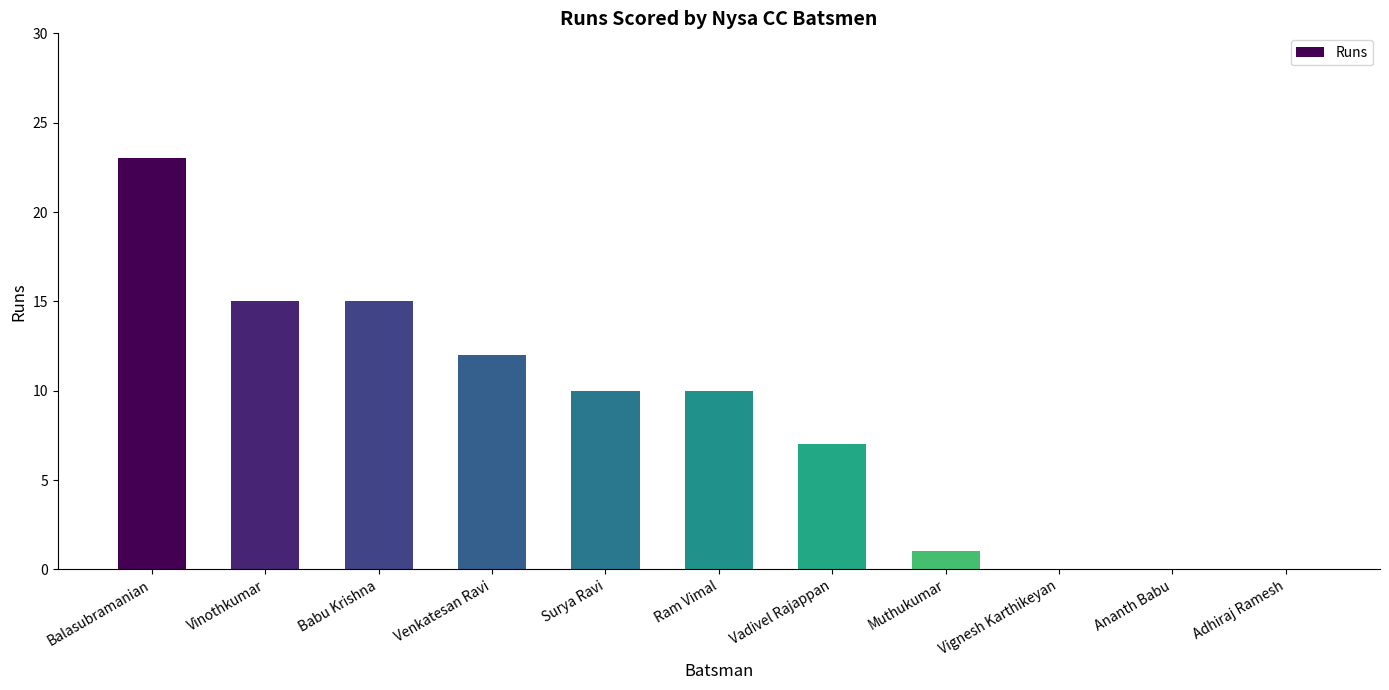

The chart shows a value of 3 at Surya Ravi. True or false?

False